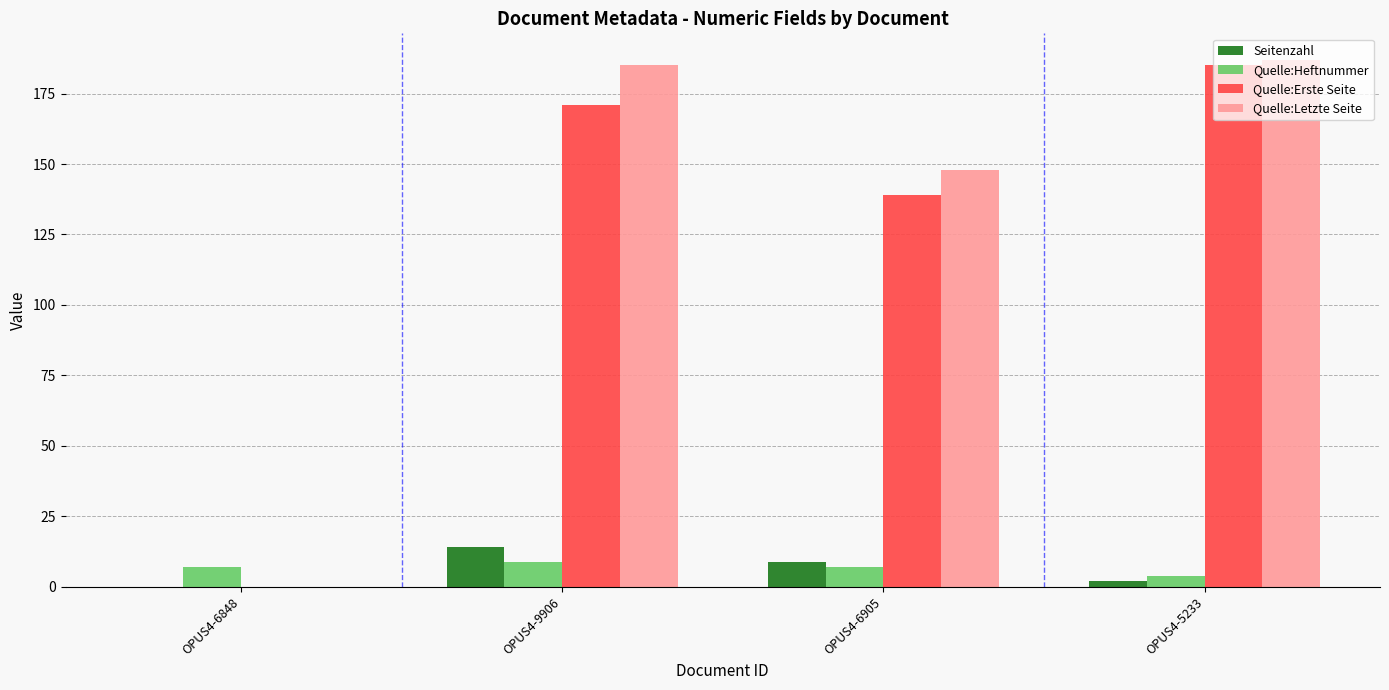

Reading left to right, list all the values displayed in this chart.

Seitenzahl: OPUS4-6848=0	OPUS4-9906=14	OPUS4-6905=9	OPUS4-5233=2
Quelle:Heftnummer: OPUS4-6848=7	OPUS4-9906=9	OPUS4-6905=7	OPUS4-5233=4
Quelle:Erste Seite: OPUS4-6848=0	OPUS4-9906=171	OPUS4-6905=139	OPUS4-5233=185
Quelle:Letzte Seite: OPUS4-6848=0	OPUS4-9906=185	OPUS4-6905=148	OPUS4-5233=187